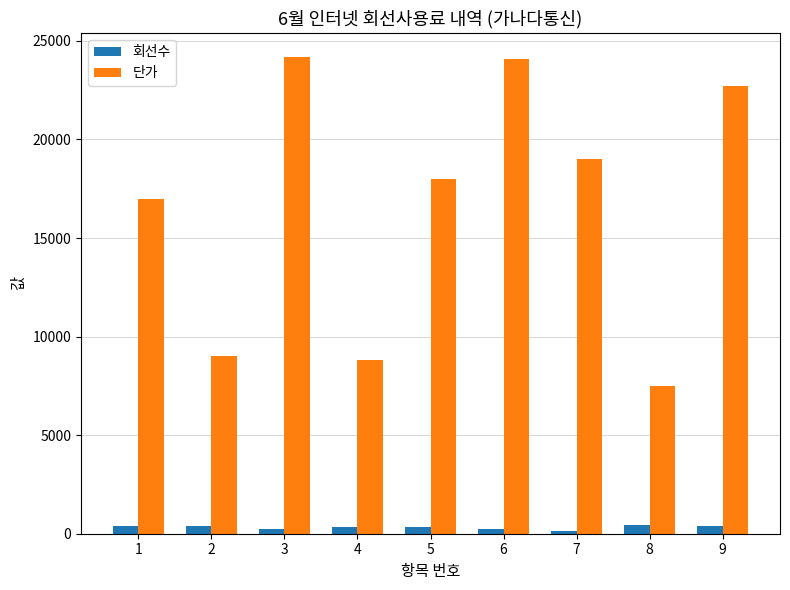

At which label does 단가 first exceed 18000?

3